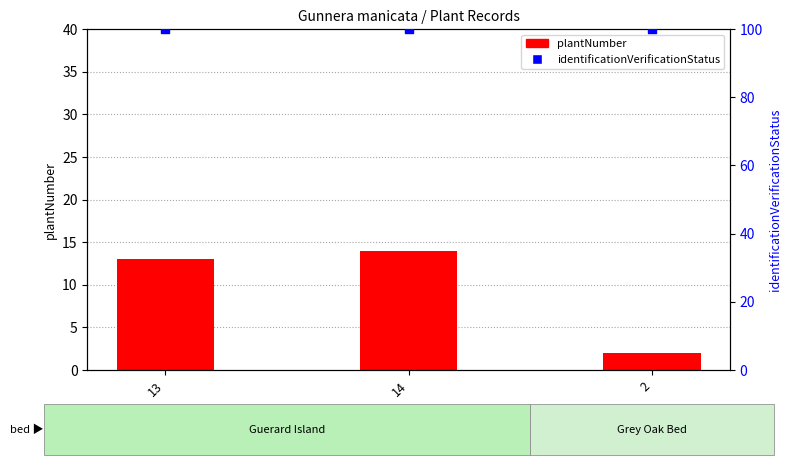

Which series has the largest Y range (max minus min)?

plantNumber